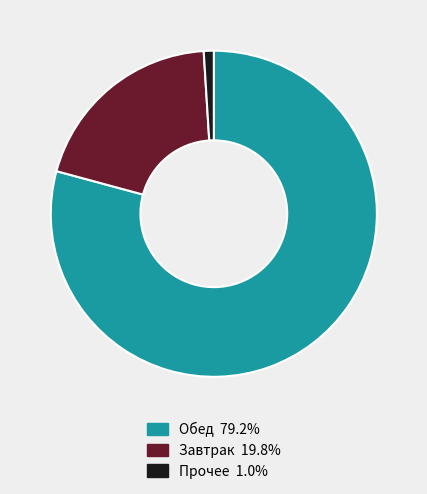

Does any single category account for the majority?

Yes